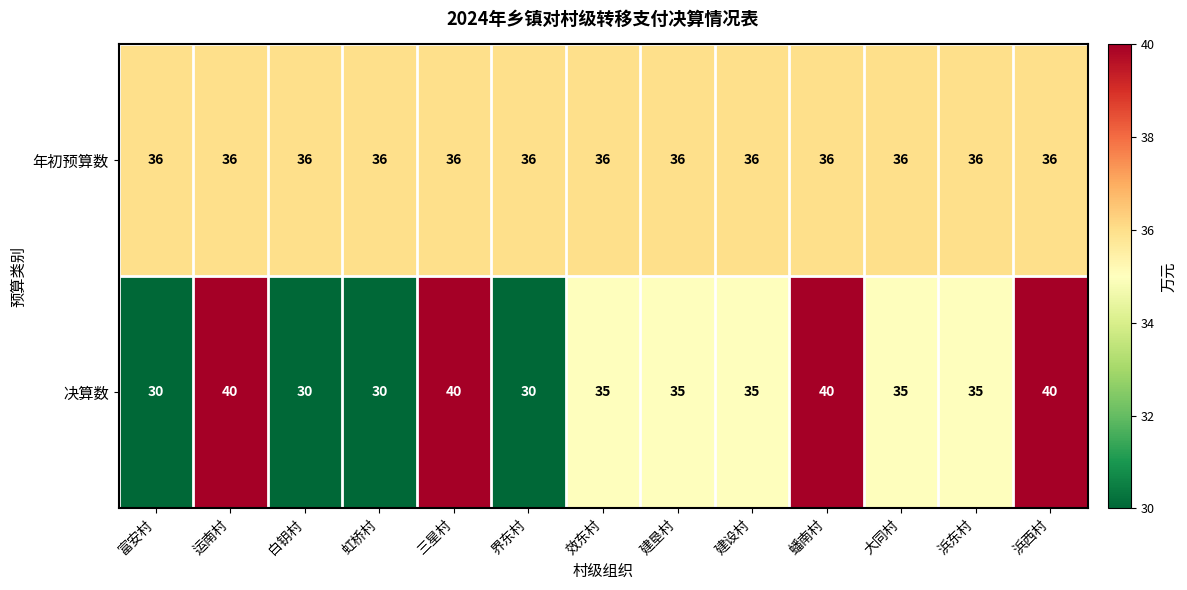

The value of 决算数 at 浜西村 is 40. True or false?

True